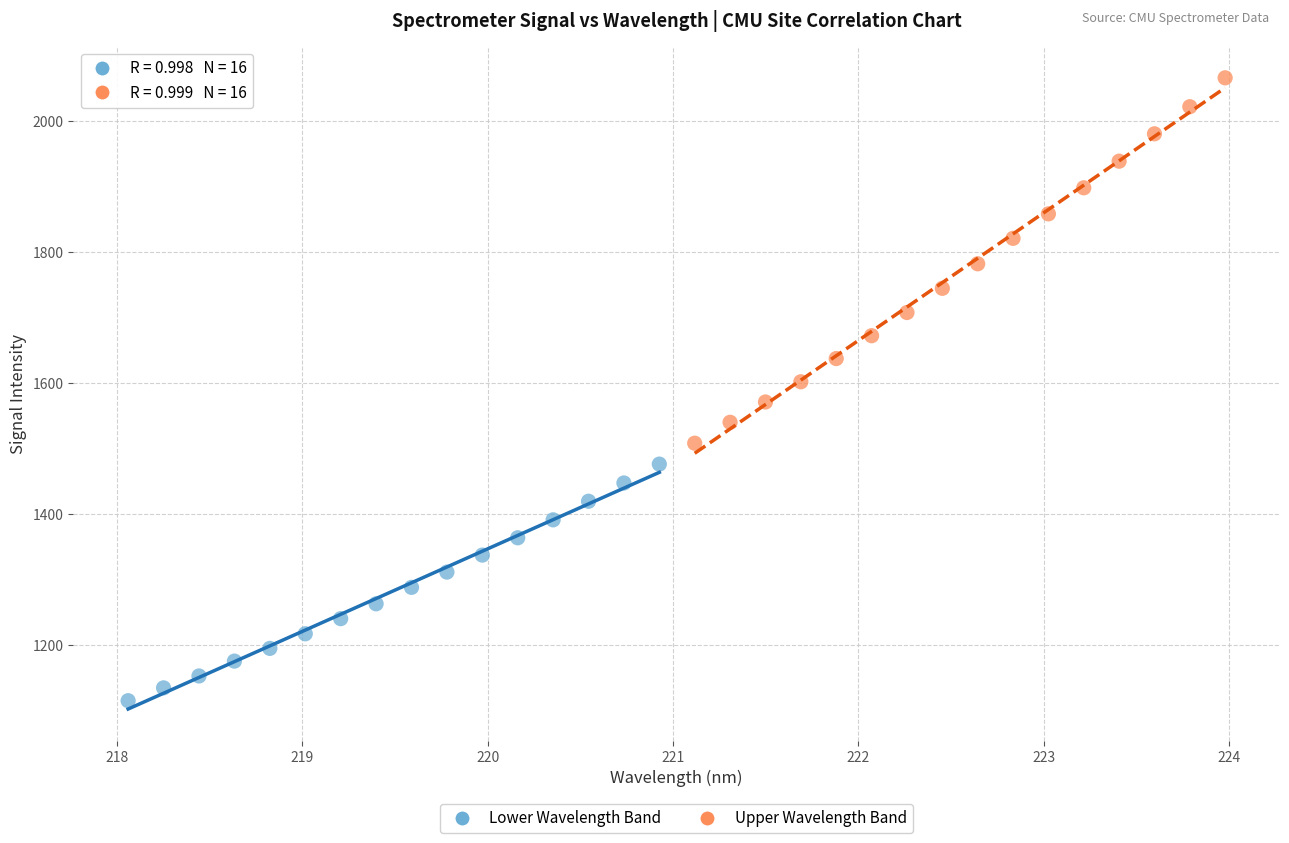

Which series has the widest spread of Y values?

Upper Wavelength Band